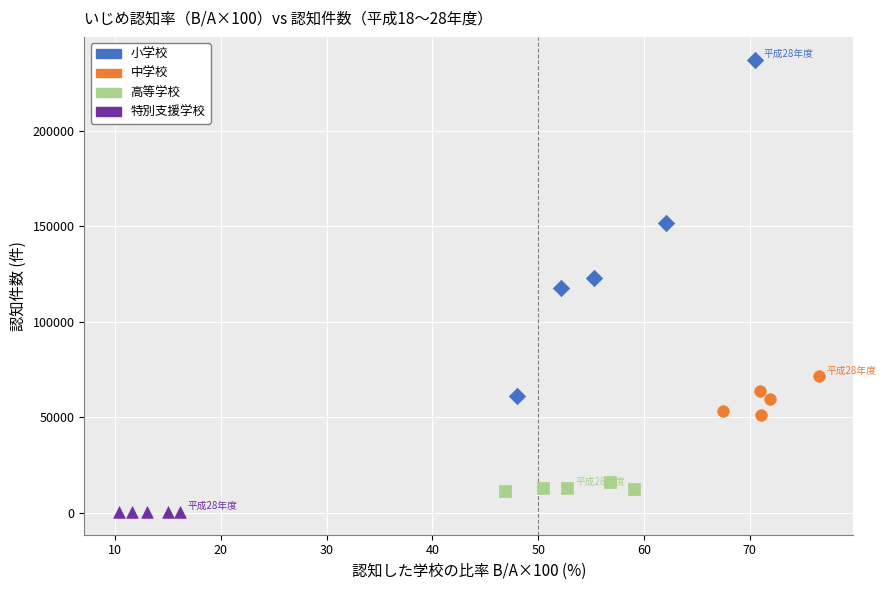

What are all the series names shown in the legend?

小学校, 中学校, 高等学校, 特別支援学校